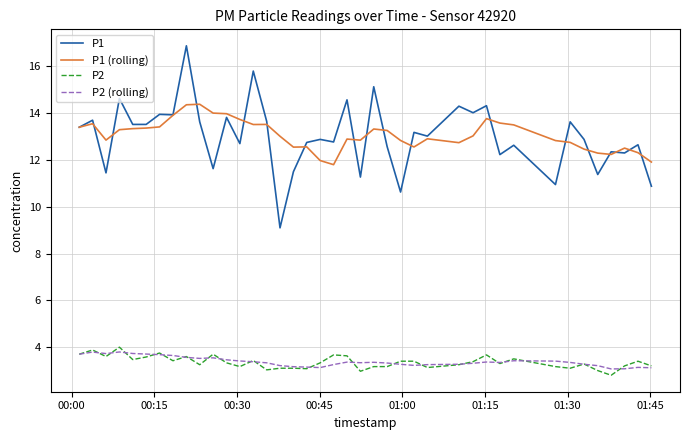

Which series has the largest range (max minus min)?

P1